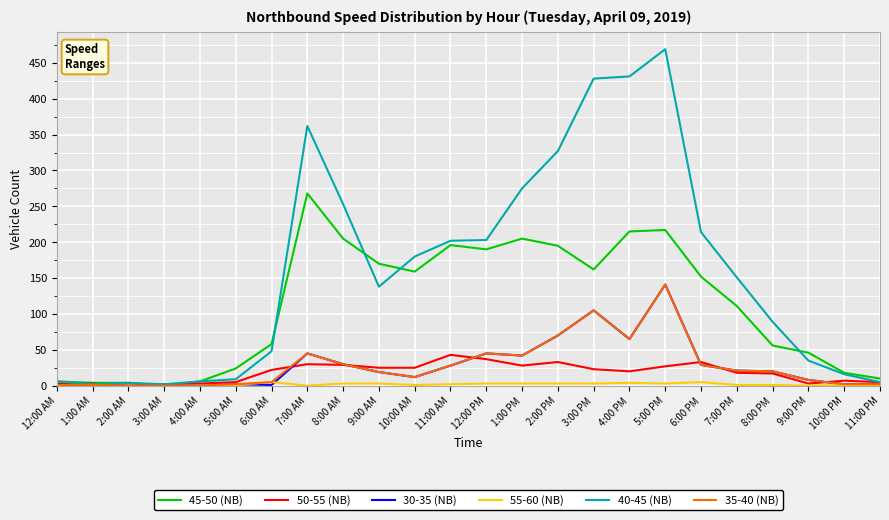

Does the chart have visible grid lines?

Yes